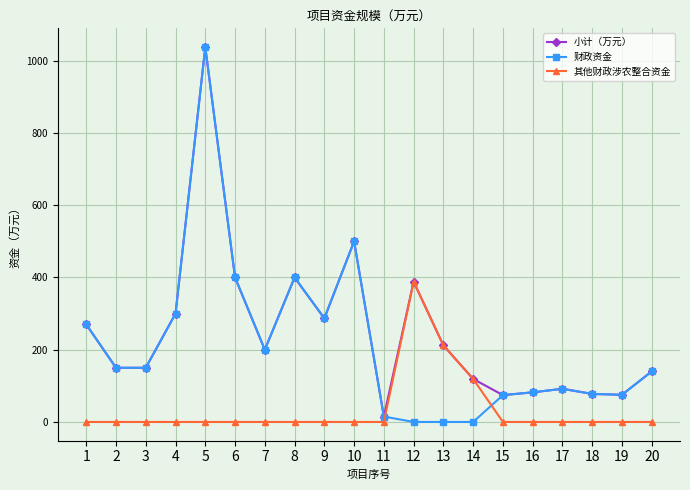

What is the difference between the second highest and minimum values in the 其他财政涉农整合资金 series?

212.0